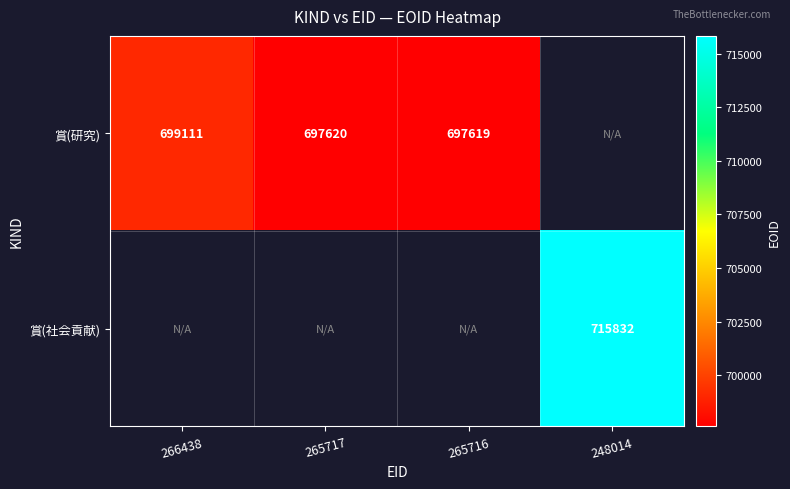

How many distinct data groups are displayed?

2